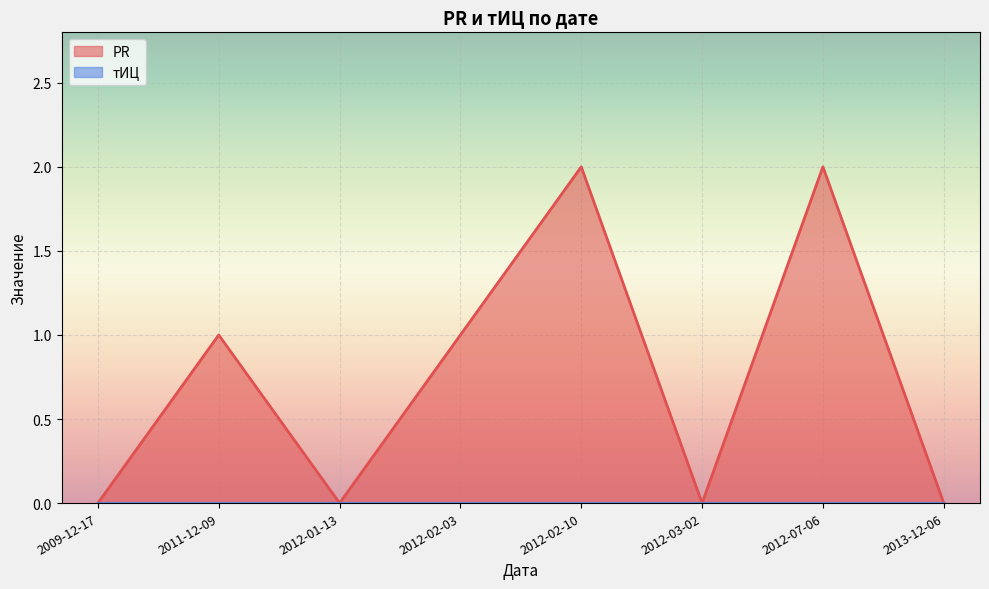

Is it true that the value at 2012-02-10 is 3?

False